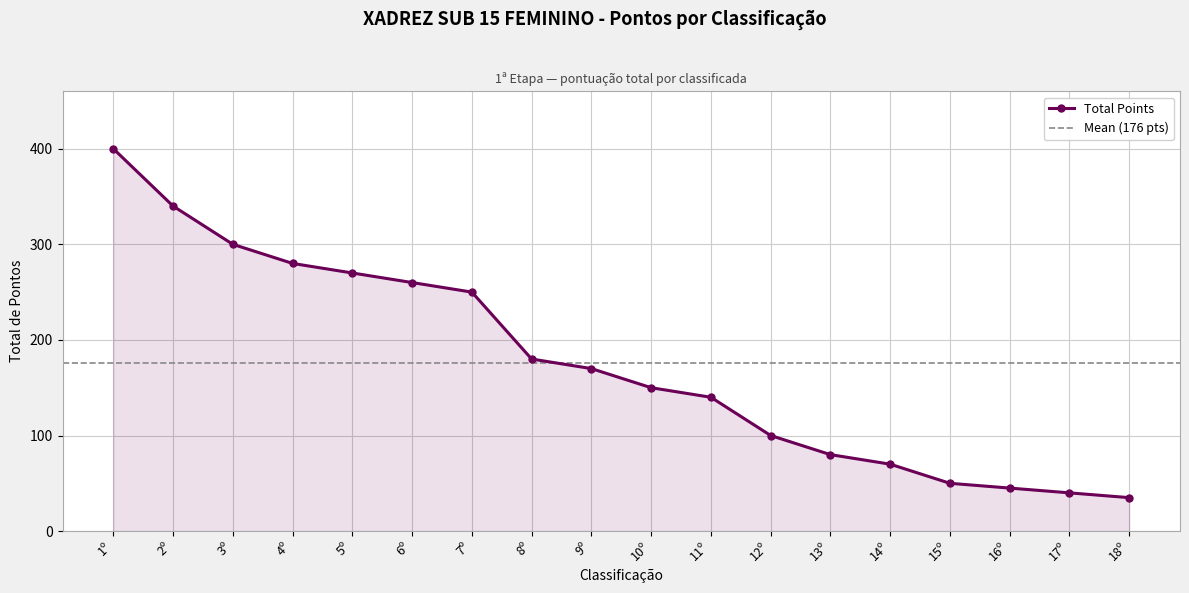

What is the difference between the second highest and second lowest values?

300